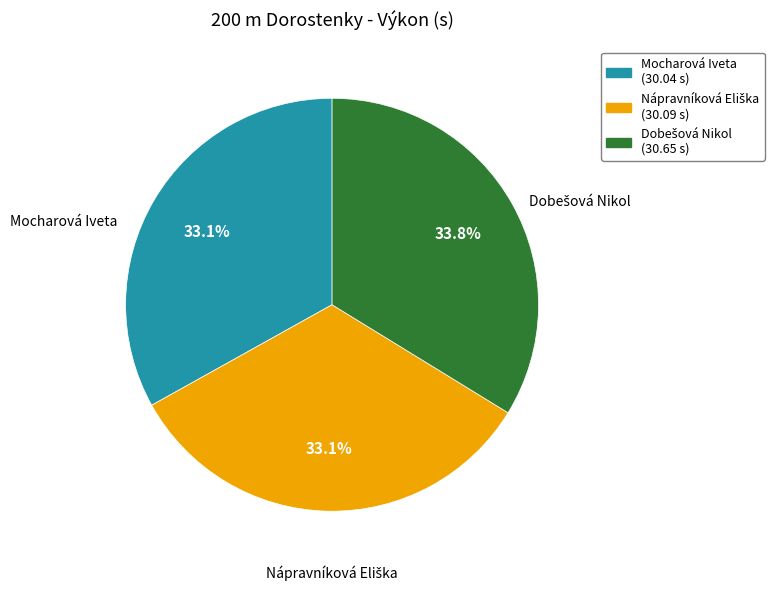

True or false: Mocharová Iveta accounts for 33% of the total.

True